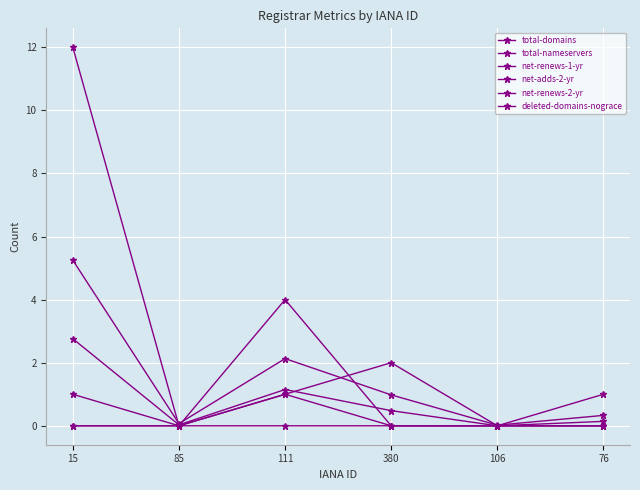

How many lines are shown in the chart?

6